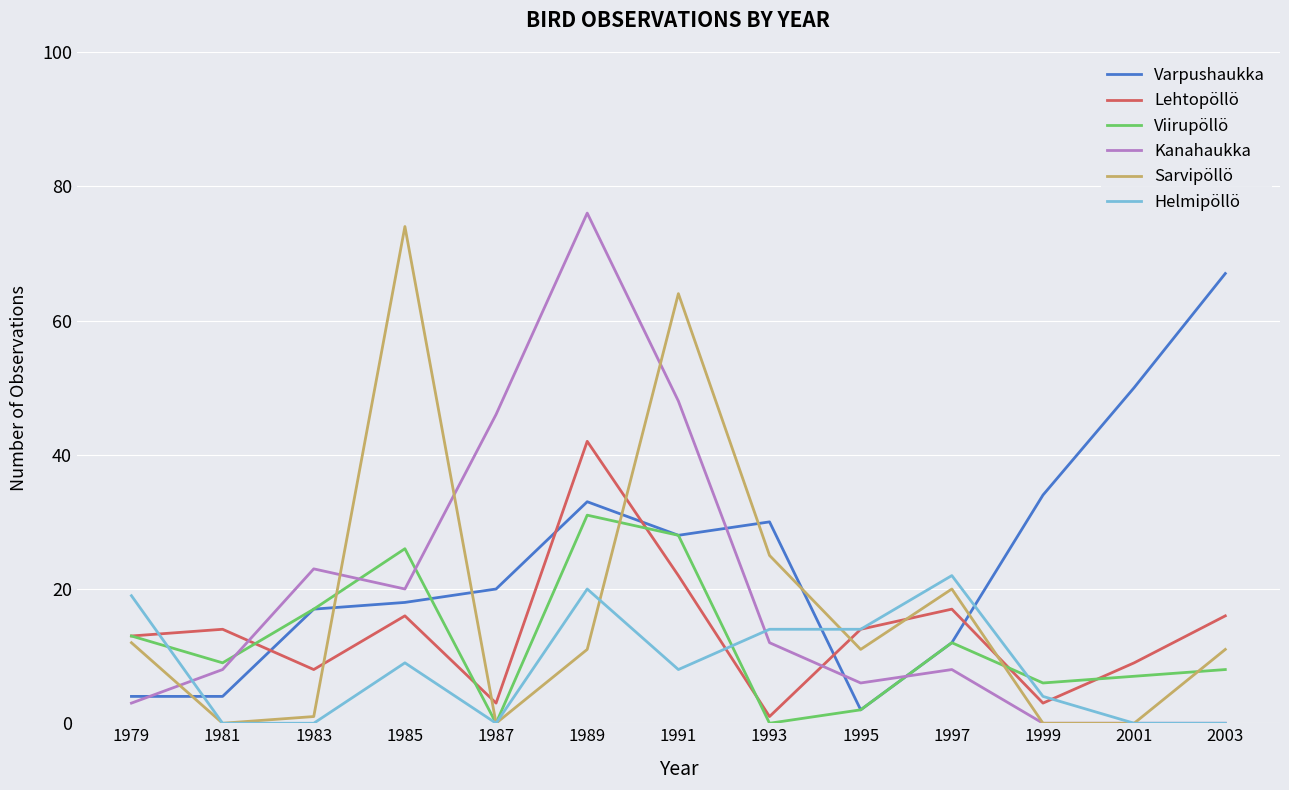

What is the average value of the Helmipöllö series?

8